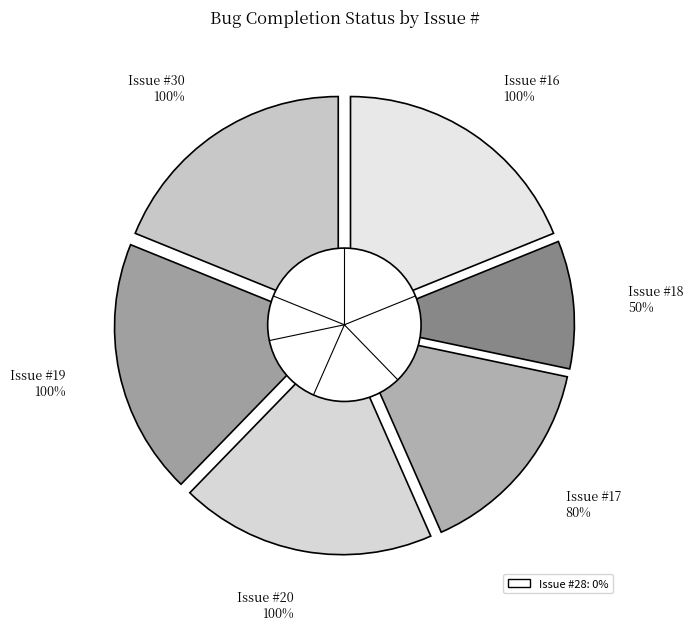

Does any single category account for the majority?

No